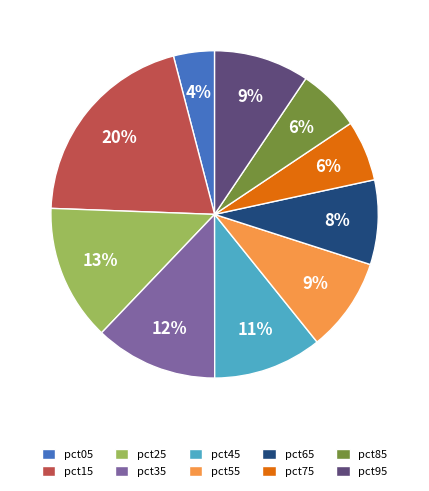

How many segments does this pie chart have?

10